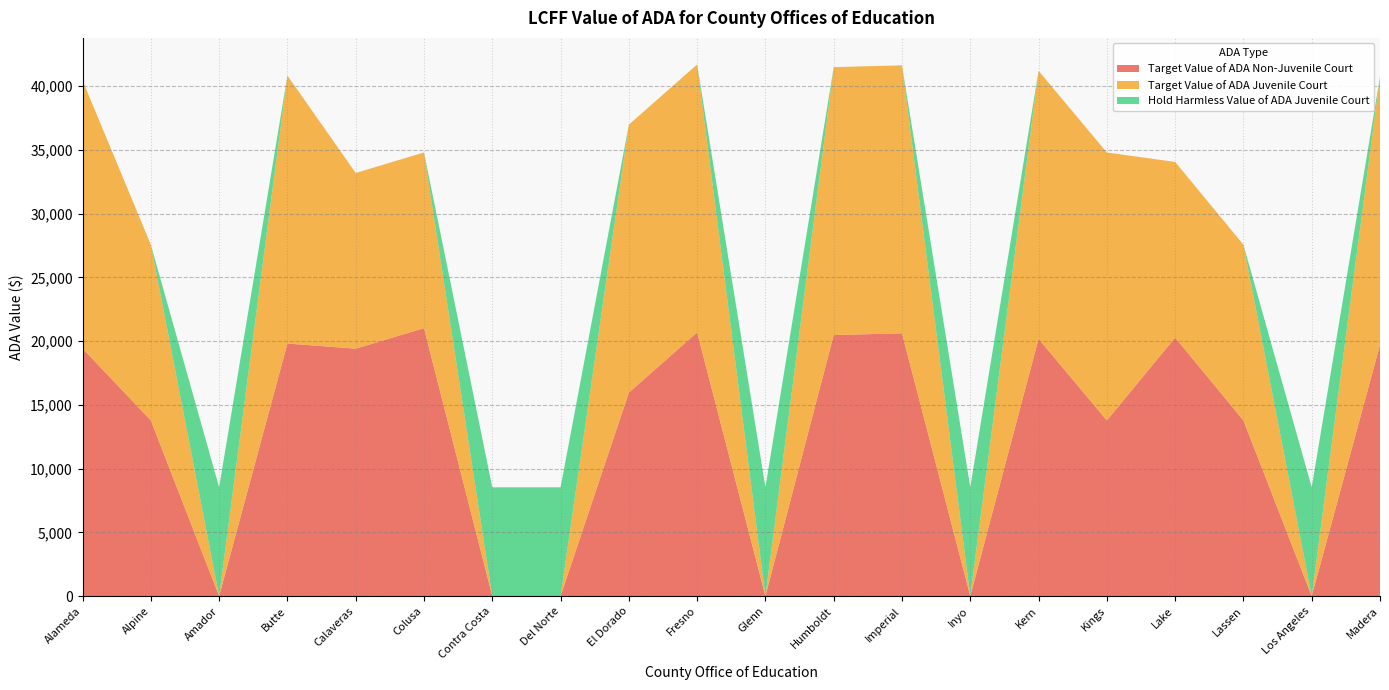

Reading right to left, what are all the values shown in this chart?

Target Value of ADA Non-Juvenile Court: 19710.7	0.0	13782.9	20277.0	13782.9	20185.4	0.0	20615.7	20477.7	0.0	20686.1	15963.4	0.0	0.0	21019.0	19410.7	19813.0	0.0	13782.9	19426.1
Target Value of ADA Juvenile Court: 21019.0	0.0	13782.9	13782.9	21019.0	21019.0	0.0	21019.0	21019.0	0.0	21019.0	21019.0	0.0	0.0	13782.9	13782.9	21019.0	0.0	13782.9	21019.0
Hold Harmless Value of ADA Juvenile Court: 0.0	8532.6	0.0	0.0	0.0	0.0	8544.2	0.0	0.0	8532.6	0.0	0.0	8532.6	8532.6	0.0	0.0	0.0	8532.5	0.0	0.0